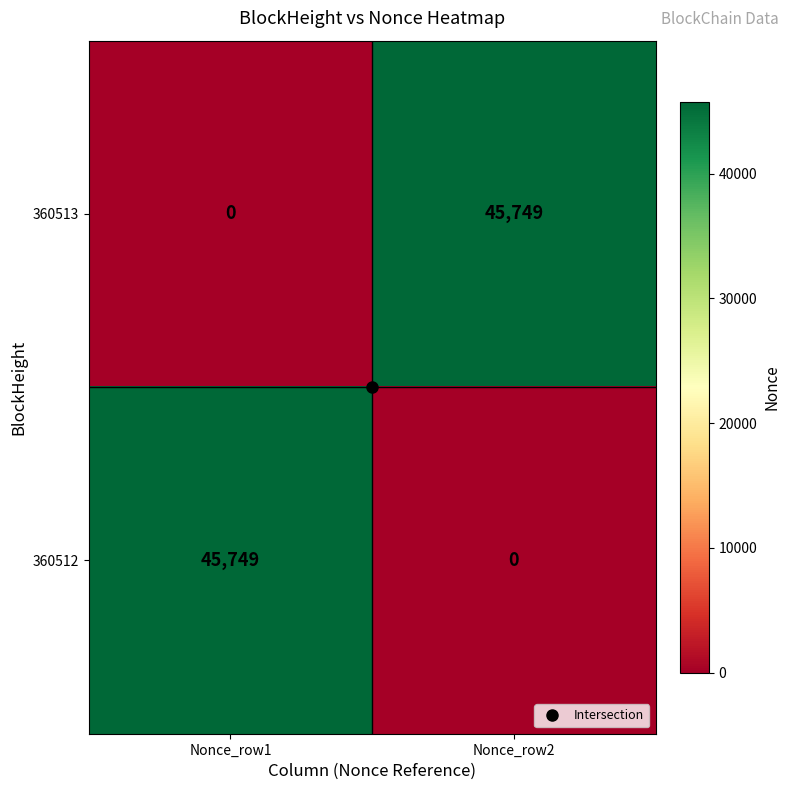

True or false: 360513 has a value of -17808 at Nonce_row1.

False